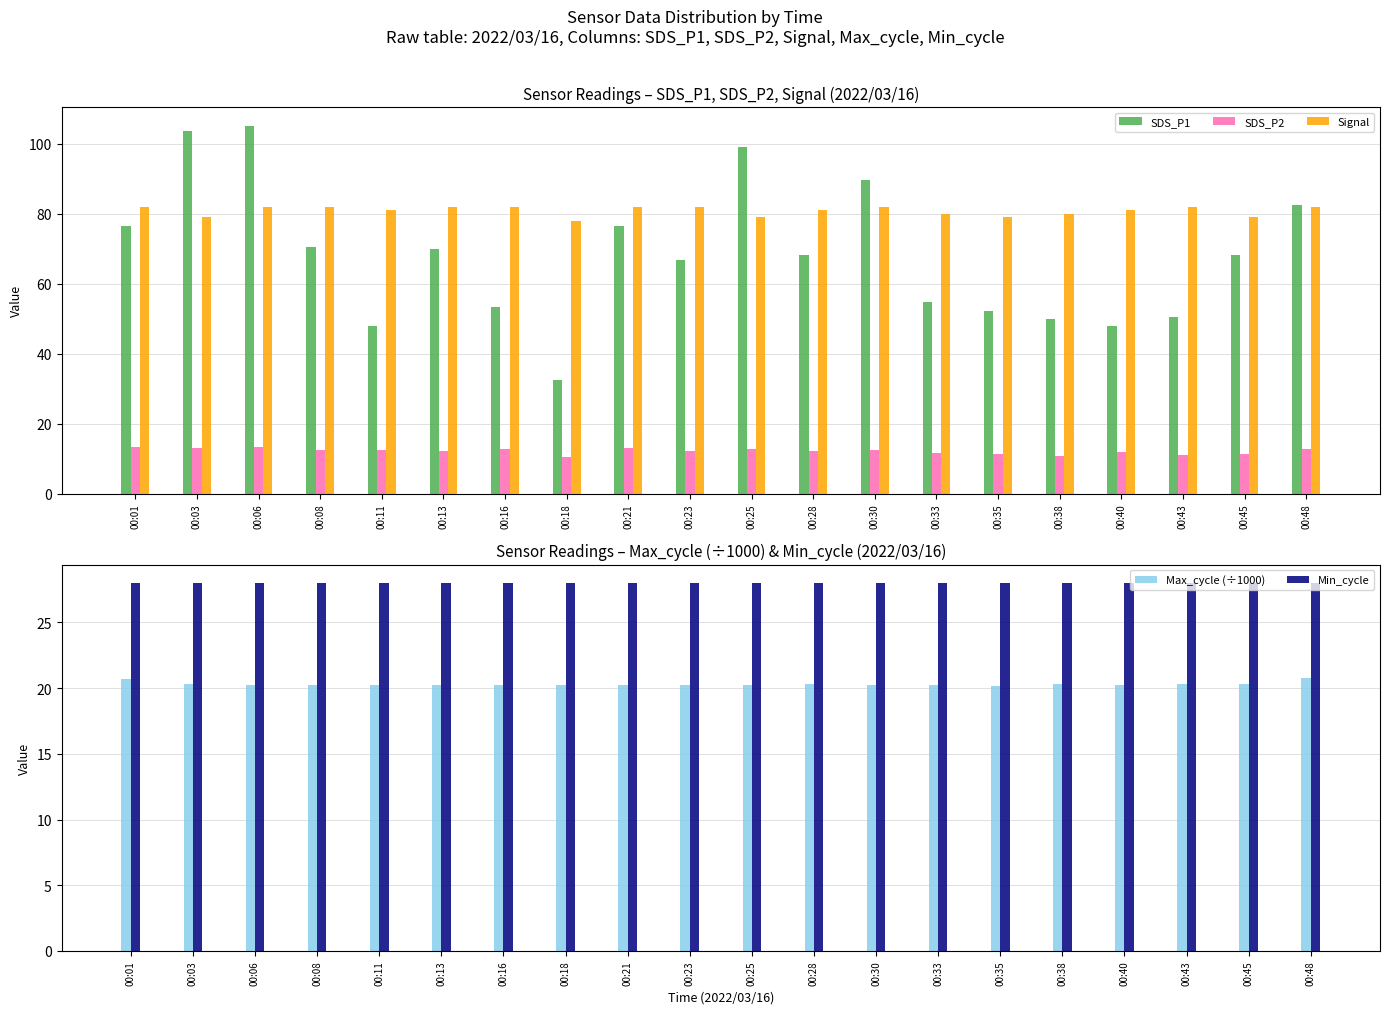

Which series has the largest range (max minus min)?

SDS_P1